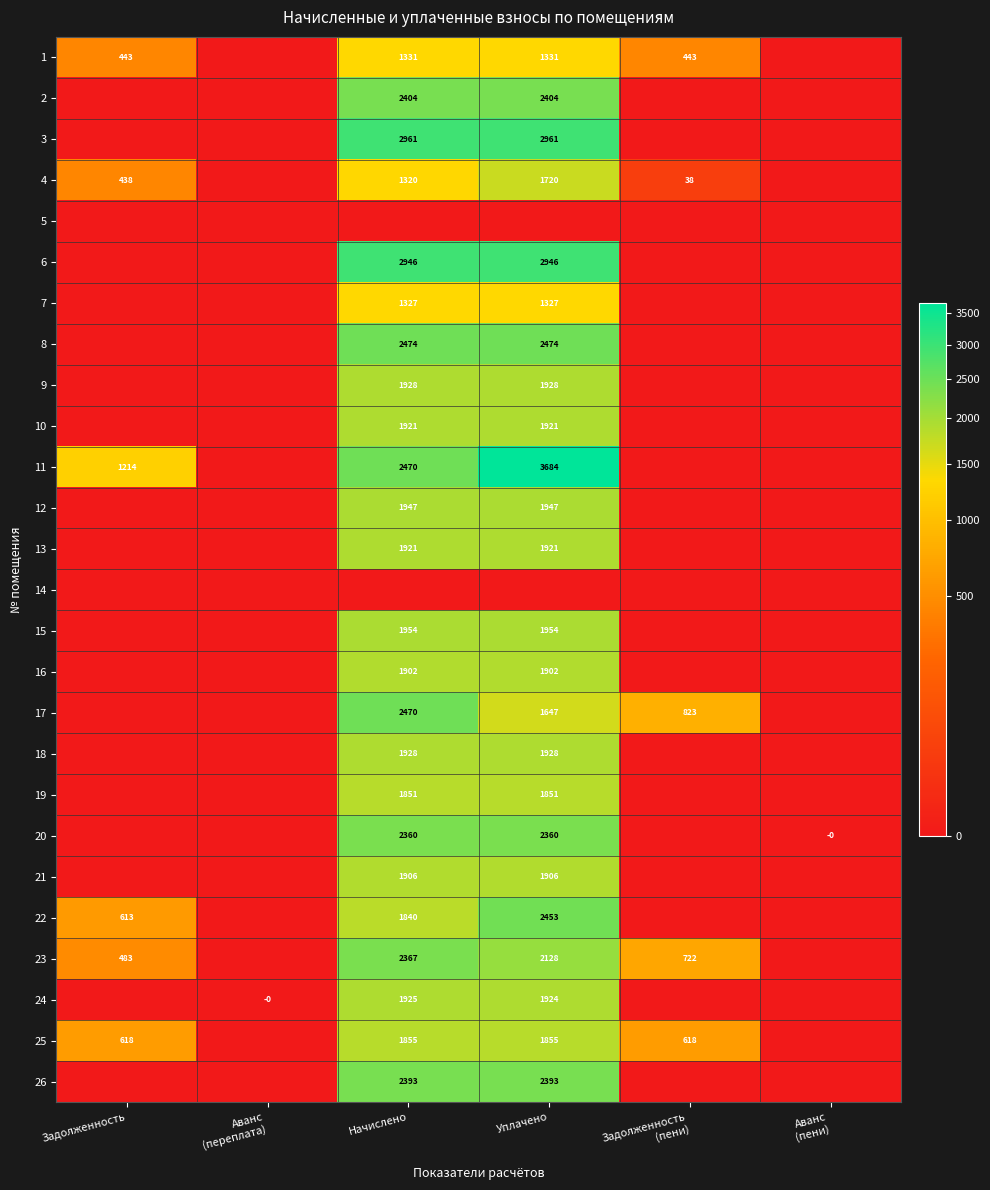

Which label corresponds to the largest value in the chart?

Уплачено